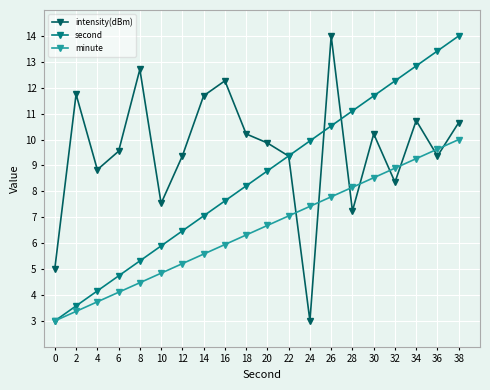

What is the total value across all series at 2?

18.7